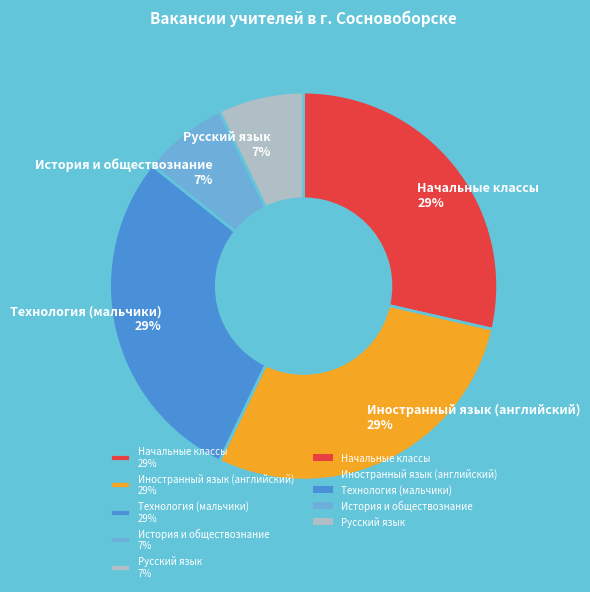

What percentage is the Технология (мальчики) slice, to the nearest percent?

29%